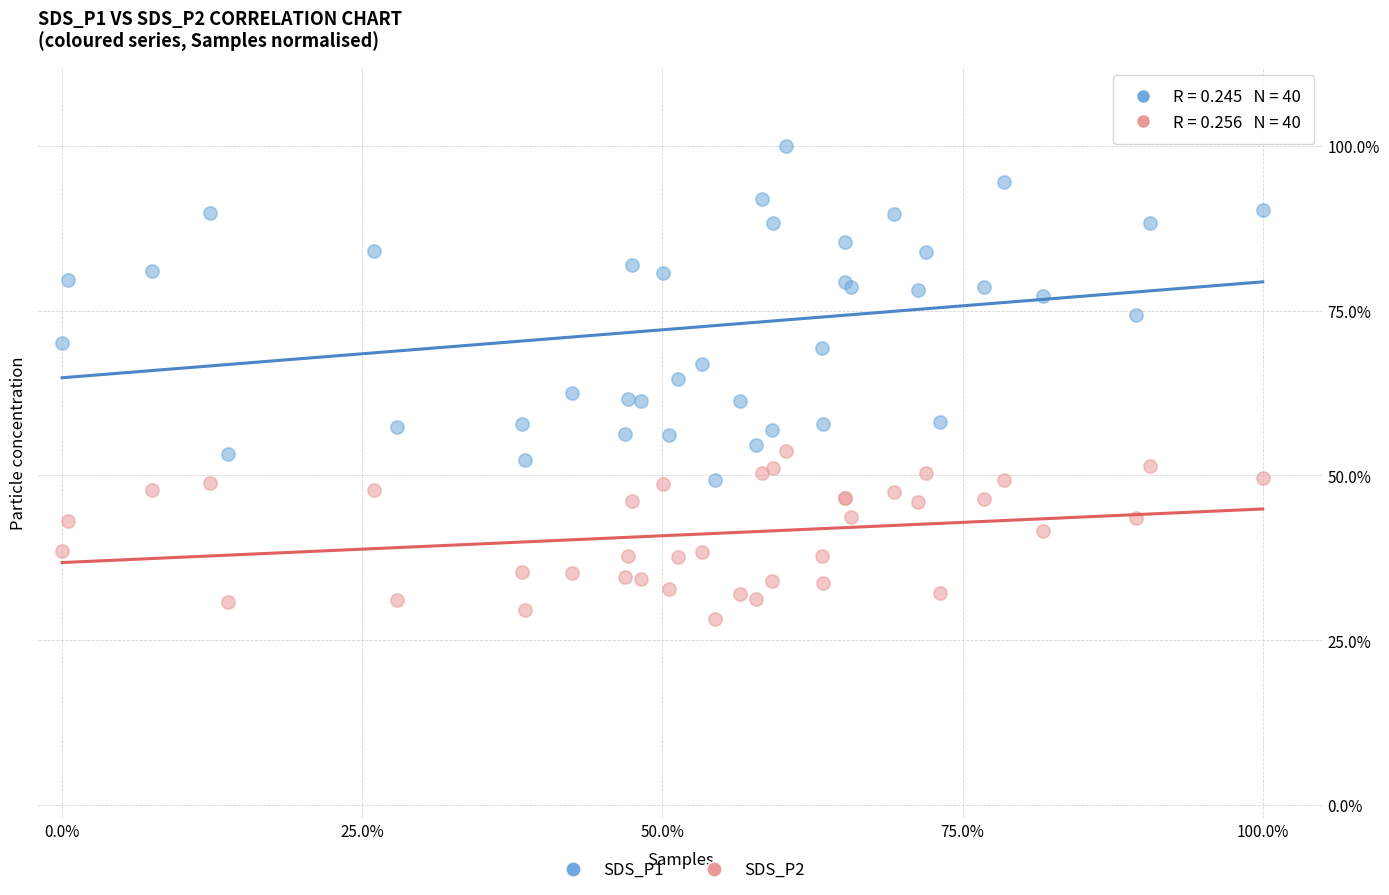

What are all the series names shown in the legend?

SDS_P1, SDS_P2